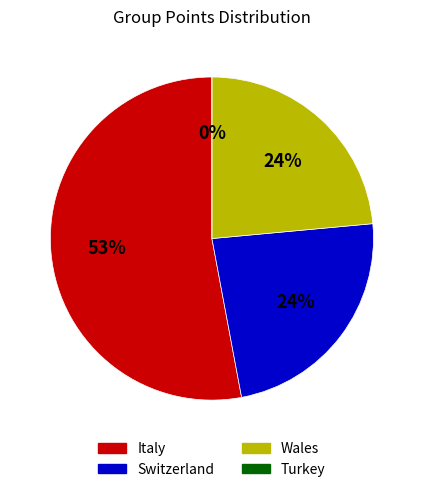

Between Switzerland and Wales, which is larger?

Switzerland